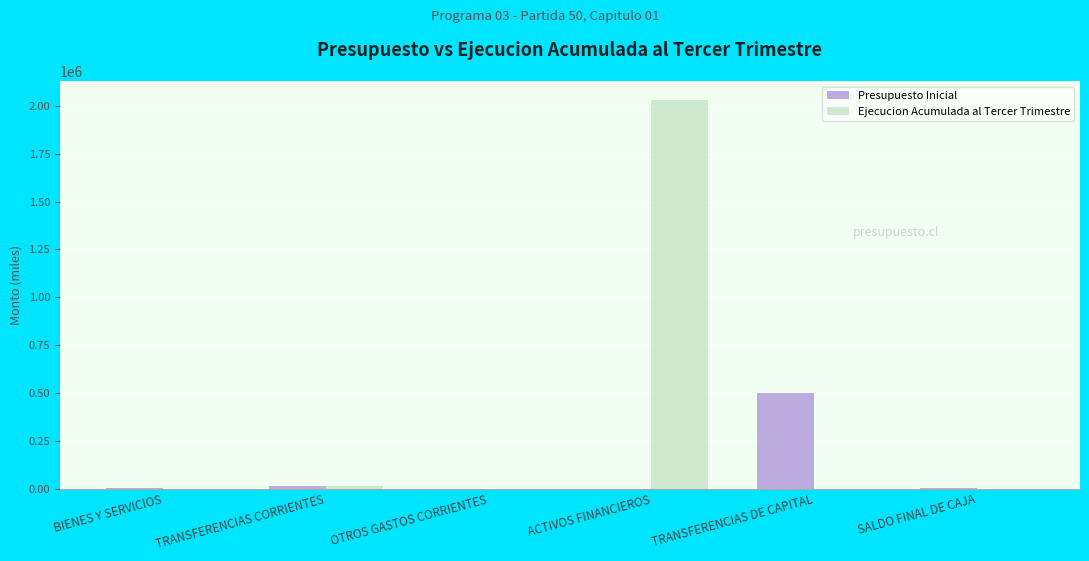

How many distinct data groups are displayed?

2